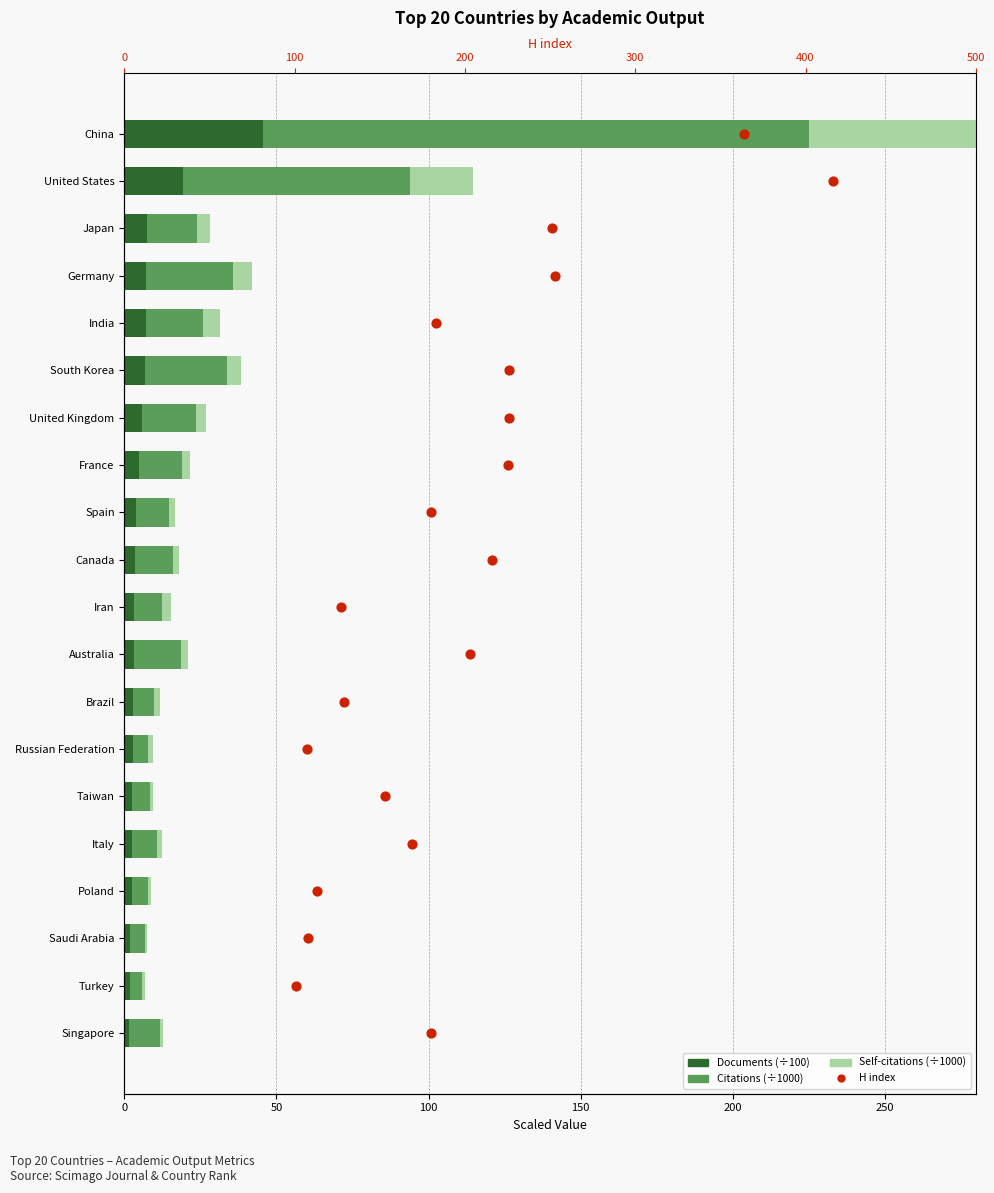

Which series has the widest spread of Y values?

Citations (÷1000)